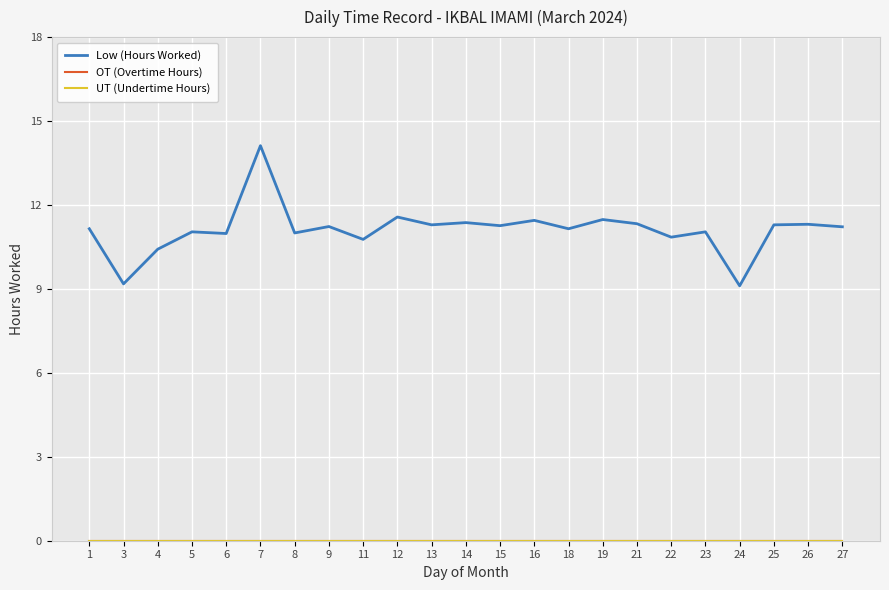

List the labels in order of Low (Hours Worked) value, largest first.

7, 12, 19, 16, 14, 21, 26, 13, 25, 15, 9, 27, 1, 18, 5, 23, 8, 6, 22, 11, 4, 3, 24